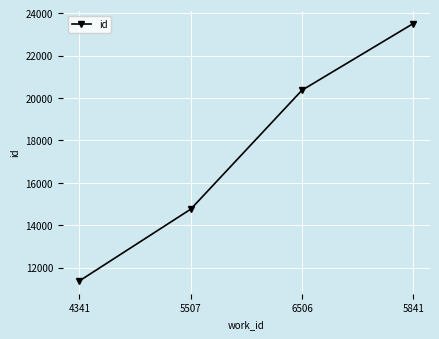

Reading right to left, list all the values displayed in this chart.

23510	20366	14754	11373